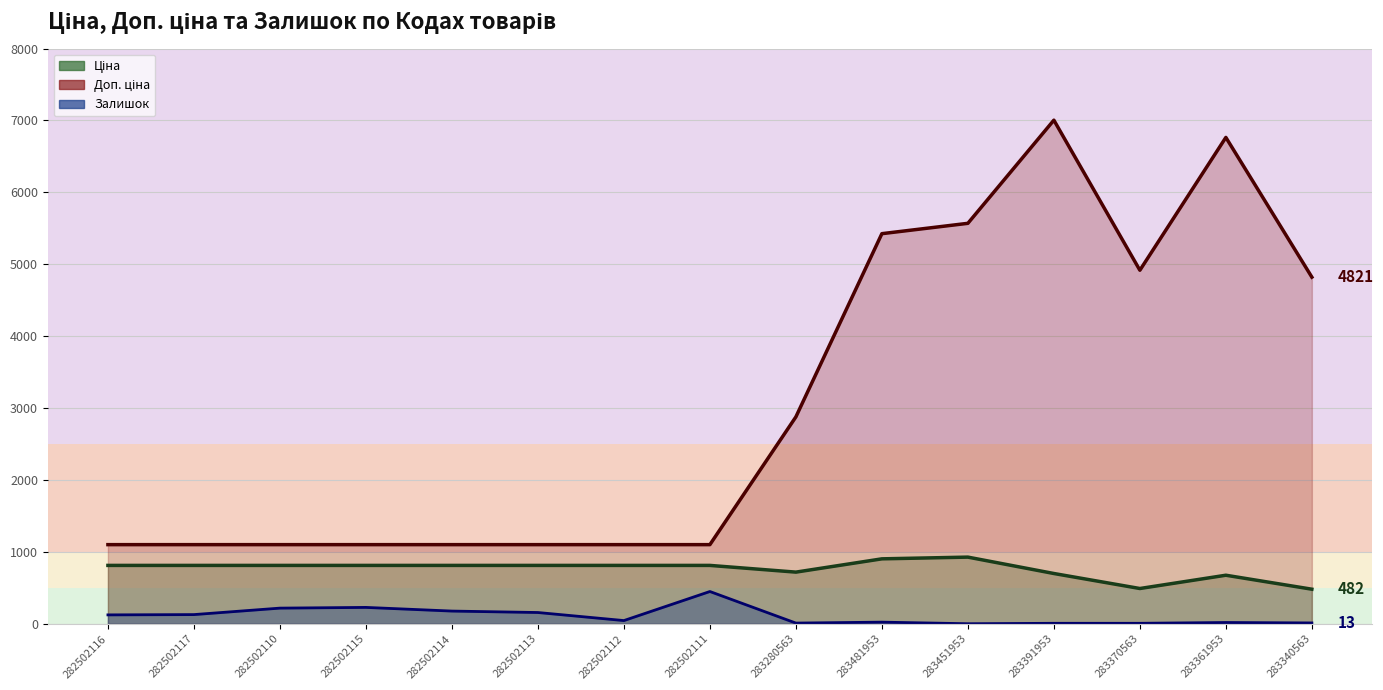

Which series has the widest spread of values?

Доп. ціна